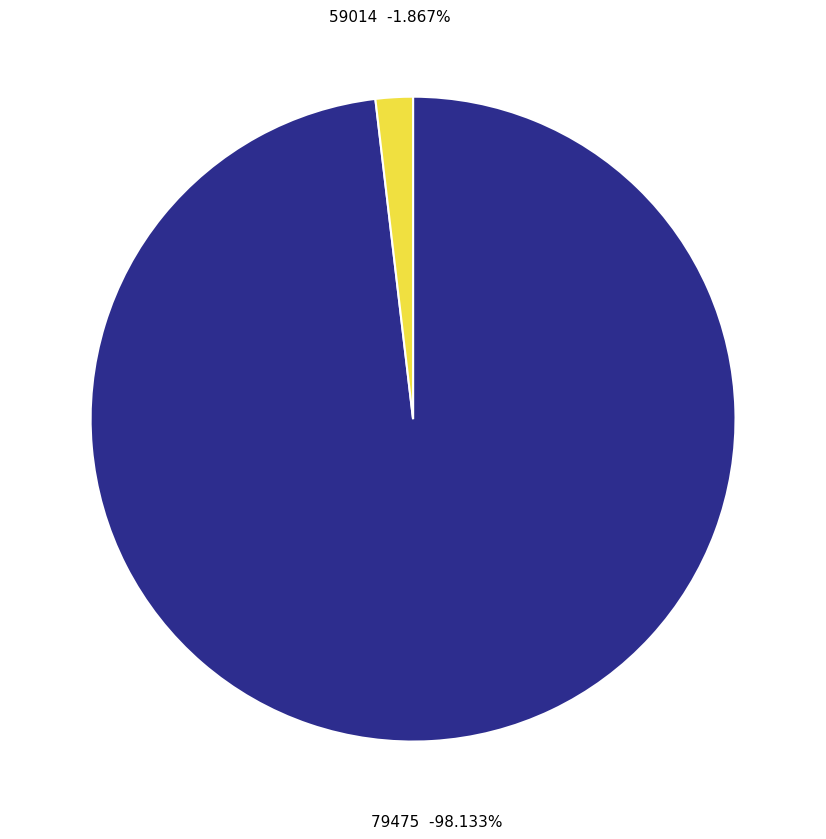

The 59014 slice represents 2% of the pie. True or false?

True